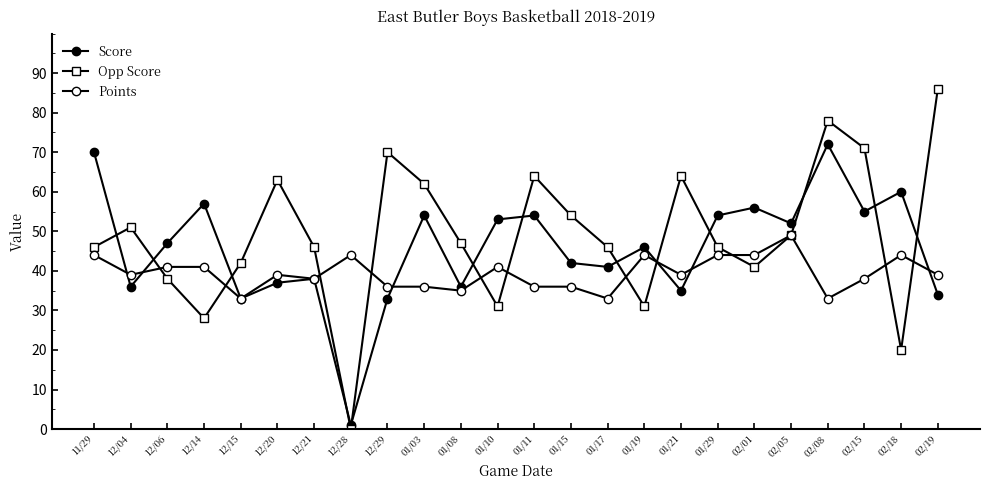

Reading left to right, extract all data points from this chart.

Score: 70	36	47	57	33	37	38	1	33	54	36	53	54	42	41	46	35	54	56	52	72	55	60	34
Opp Score: 46	51	38	28	42	63	46	0	70	62	47	31	64	54	46	31	64	46	41	49	78	71	20	86
Points: 44	39	41	41	33	39	38	44	36	36	35	41	36	36	33	44	39	44	44	49	33	38	44	39